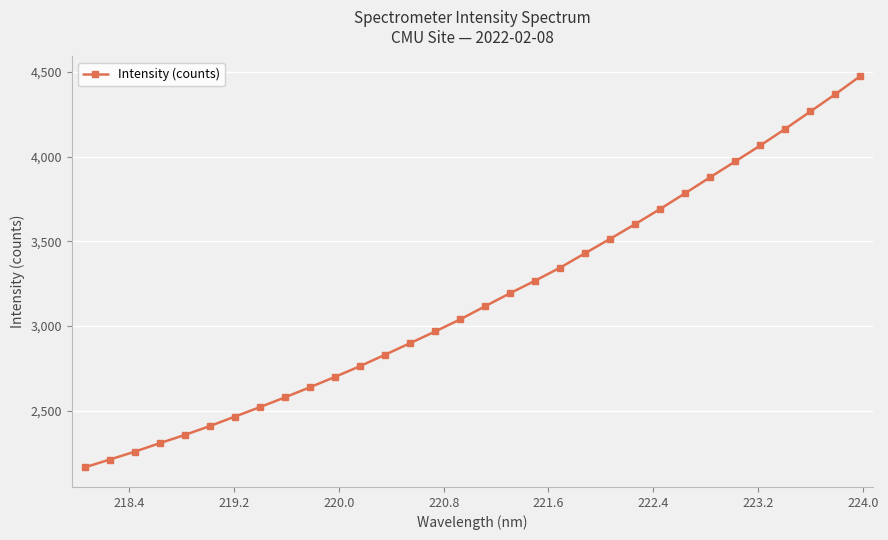

What is the minimum value shown in the chart?

2164.6